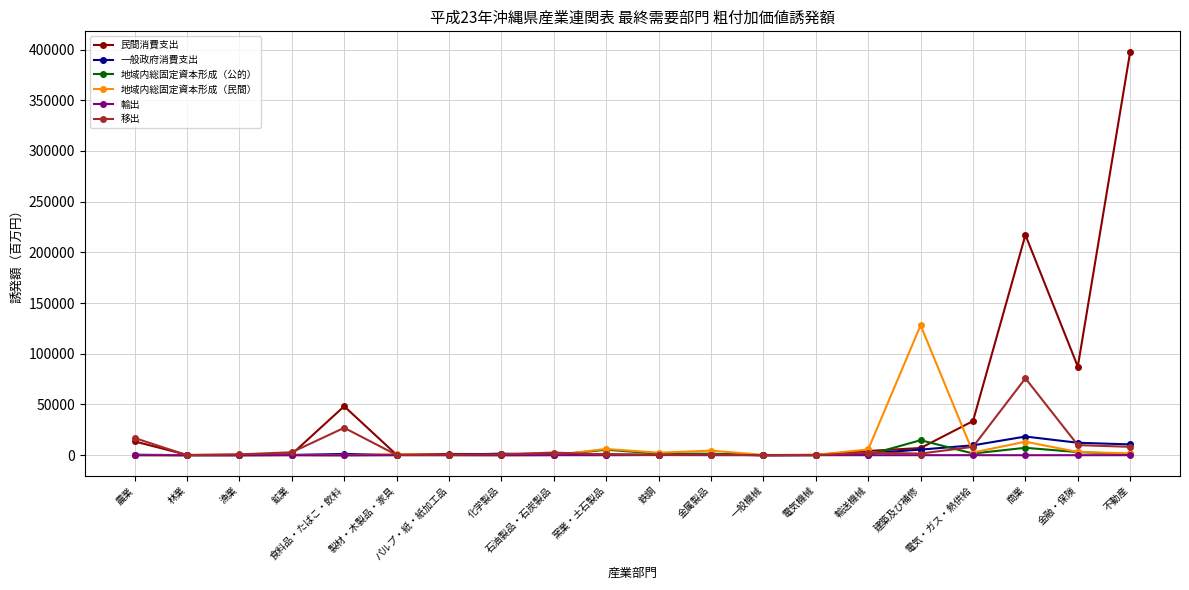

Where is 民間消費支出 nearest to the value 199047?

商業